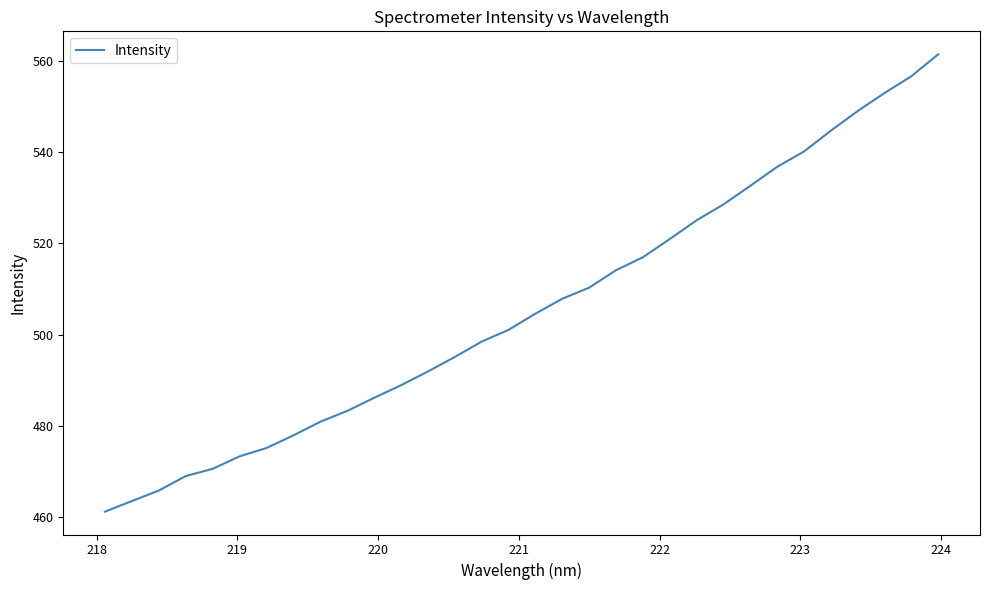

What is the minimum value shown in the chart?

461.3